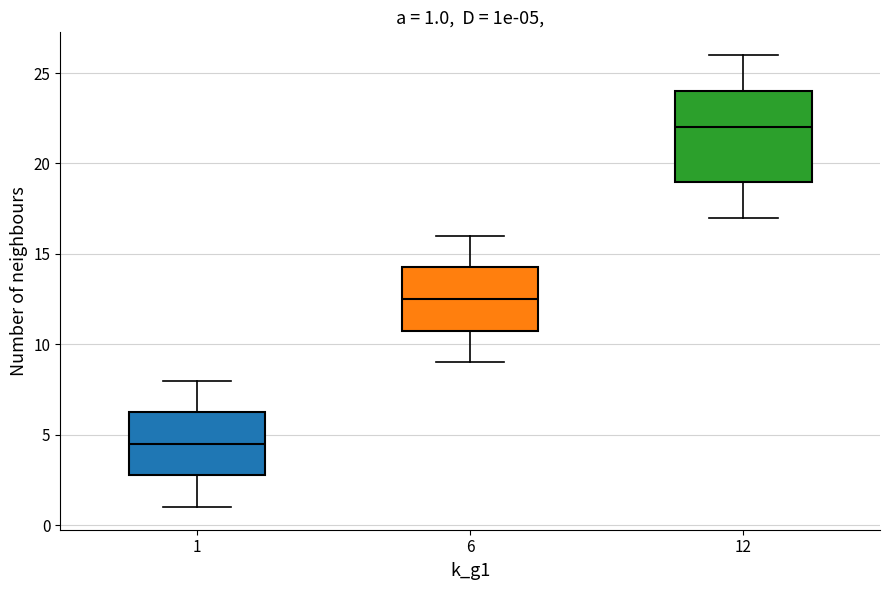

Which box has the highest median line?

12